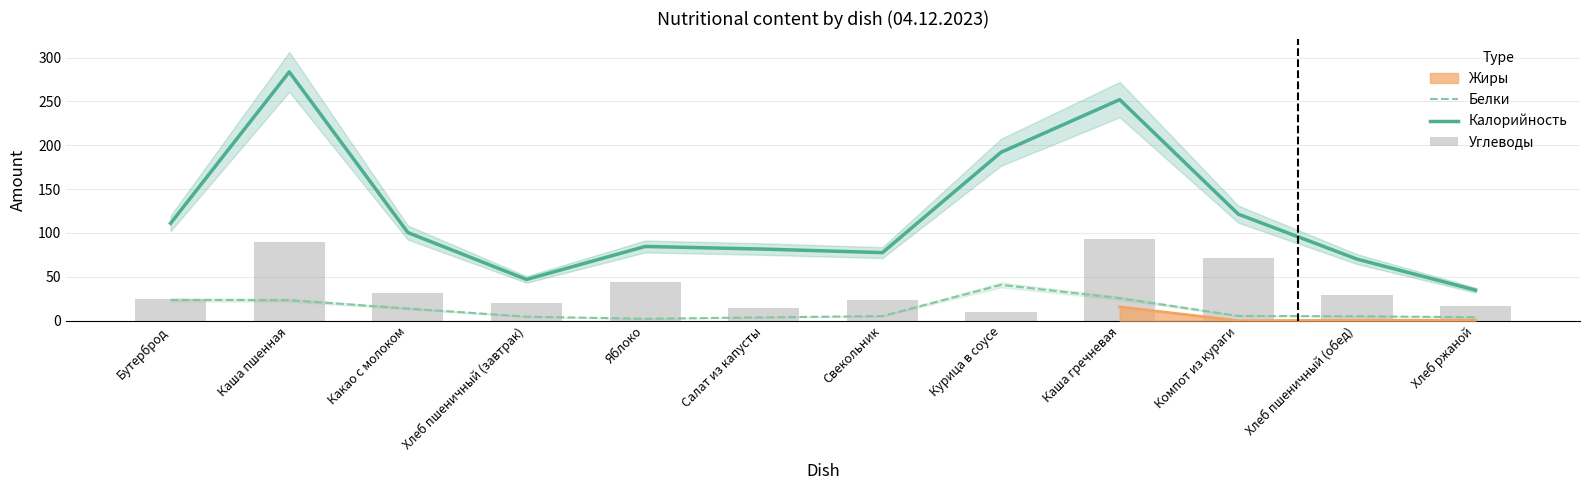

What position from the left is Курица в соусе?

8